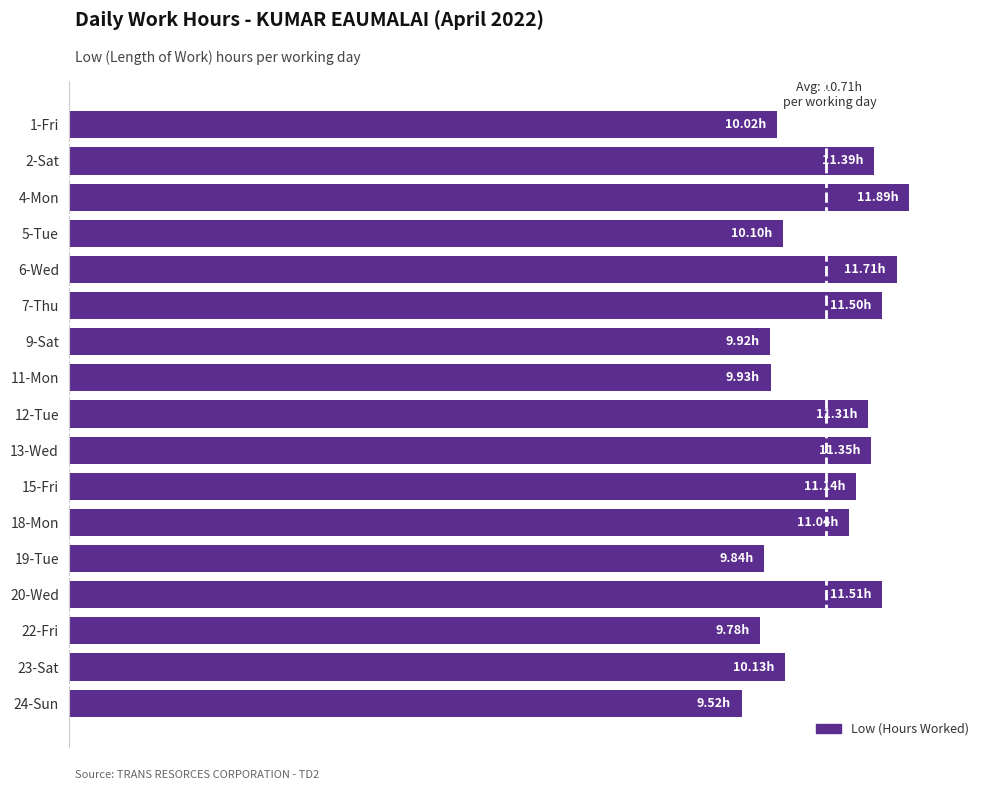

What is the maximum value shown in the chart?

11.9